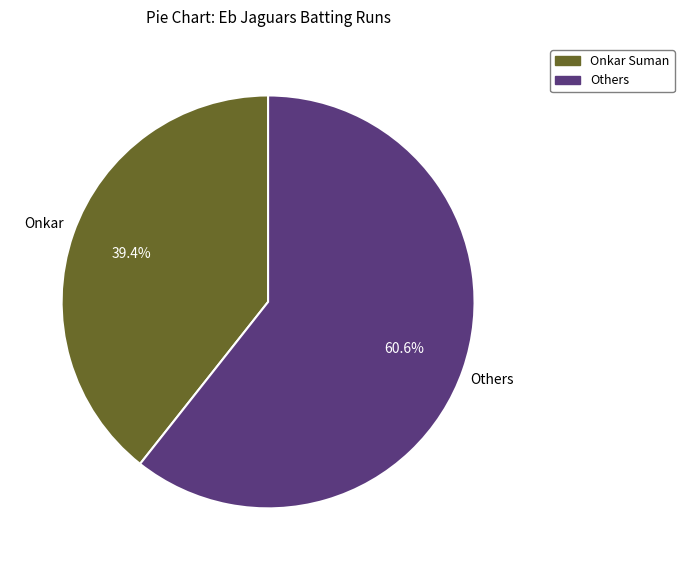

Is there a majority slice in this chart?

Yes